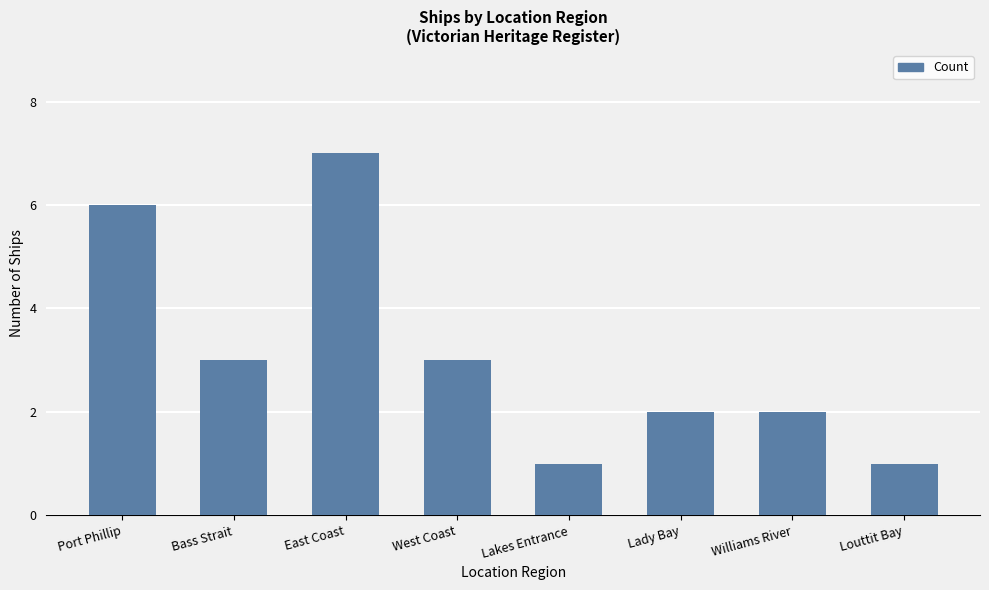

What is the label of the 2nd bar from the left?

Bass Strait